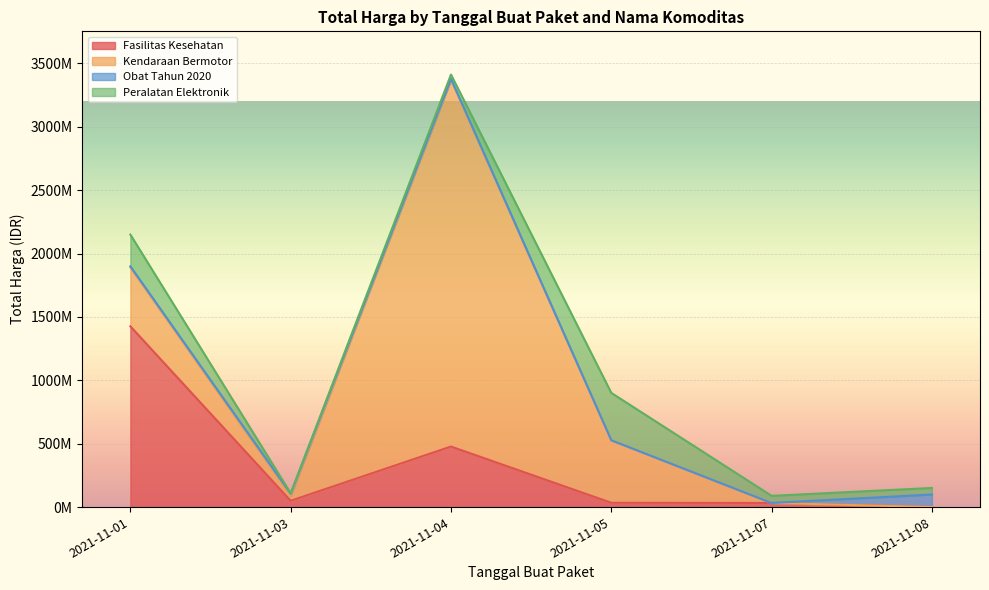

Reading left to right, what are all the values shown in this chart?

Fasilitas Kesehatan: 2021-11-01=1425867900	2021-11-03=49730040	2021-11-04=477600000	2021-11-05=34000000	2021-11-07=32441200	2021-11-08=577875
Kendaraan Bermotor: 2021-11-01=464002100	2021-11-03=39440000	2021-11-04=2892122000	2021-11-05=493000000	2021-11-07=0	2021-11-08=0
Obat Tahun 2020: 2021-11-01=9180000	2021-11-03=15513960	2021-11-04=7401240	2021-11-05=333600	2021-11-07=78000	2021-11-08=98772570
Peralatan Elektronik: 2021-11-01=250350000	2021-11-03=4350000	2021-11-04=34292000	2021-11-05=373404000	2021-11-07=56152800	2021-11-08=51601000